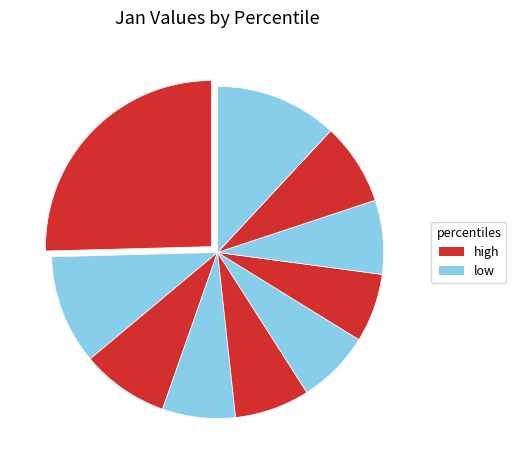

Count the number of slices in the pie.

10